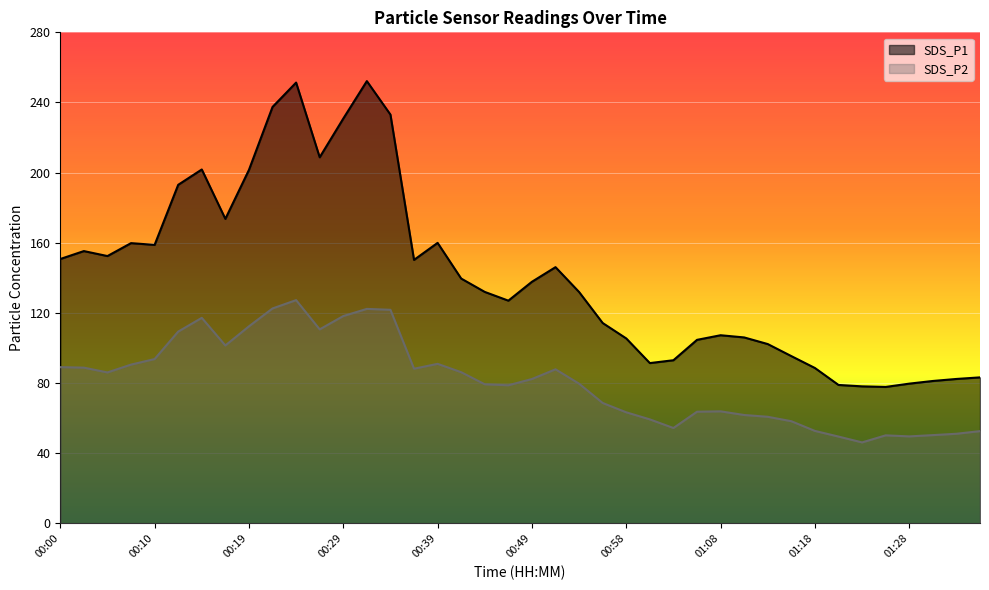

The SDS_P1 series shows 441.7 at 00:24. True or false?

False